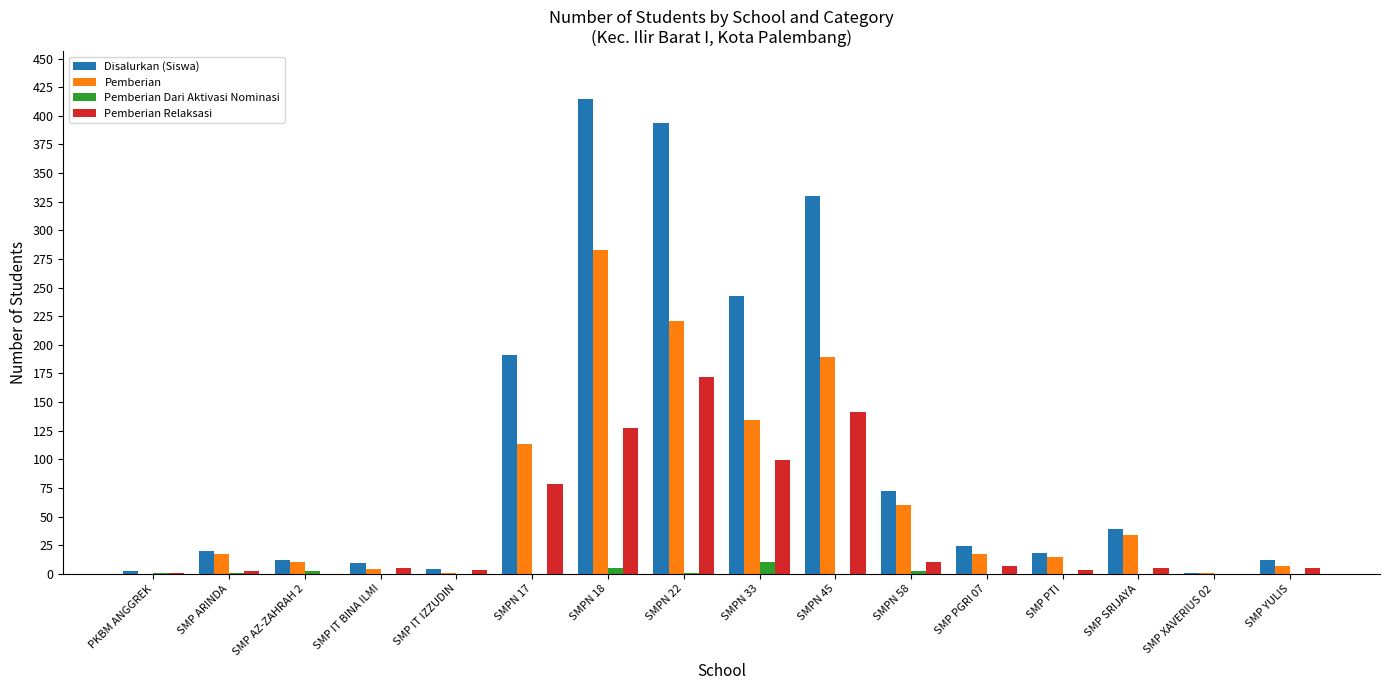

Is the value of Disalurkan (Siswa) at SMPN 22 greater than the value of Pemberian Relaksasi at SMP YULIS?

Yes